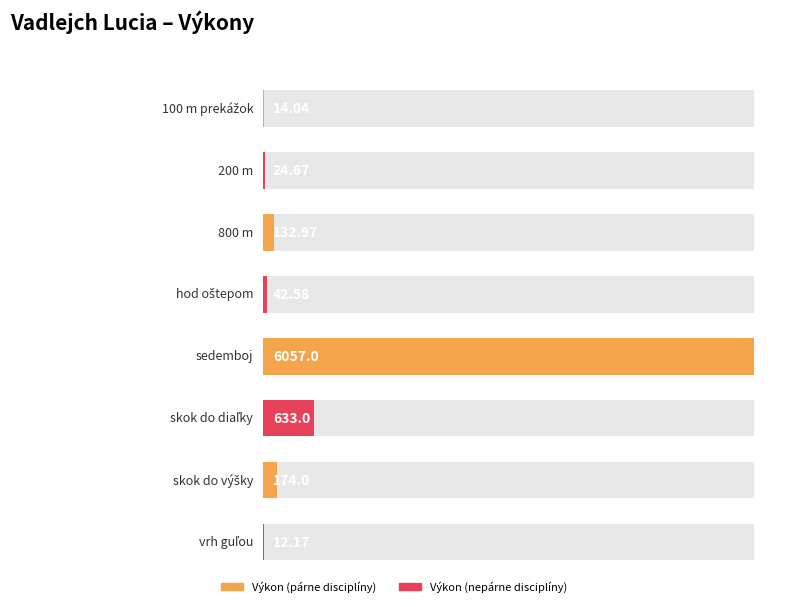

What is the label of the 6th bar from the left?

skok do diaľky